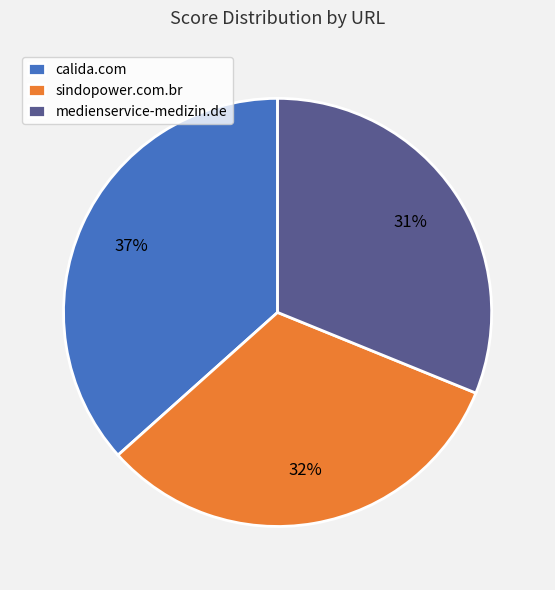

Rank the categories by value from highest to lowest.

calida.com, sindopower.com.br, medienservice-medizin.de